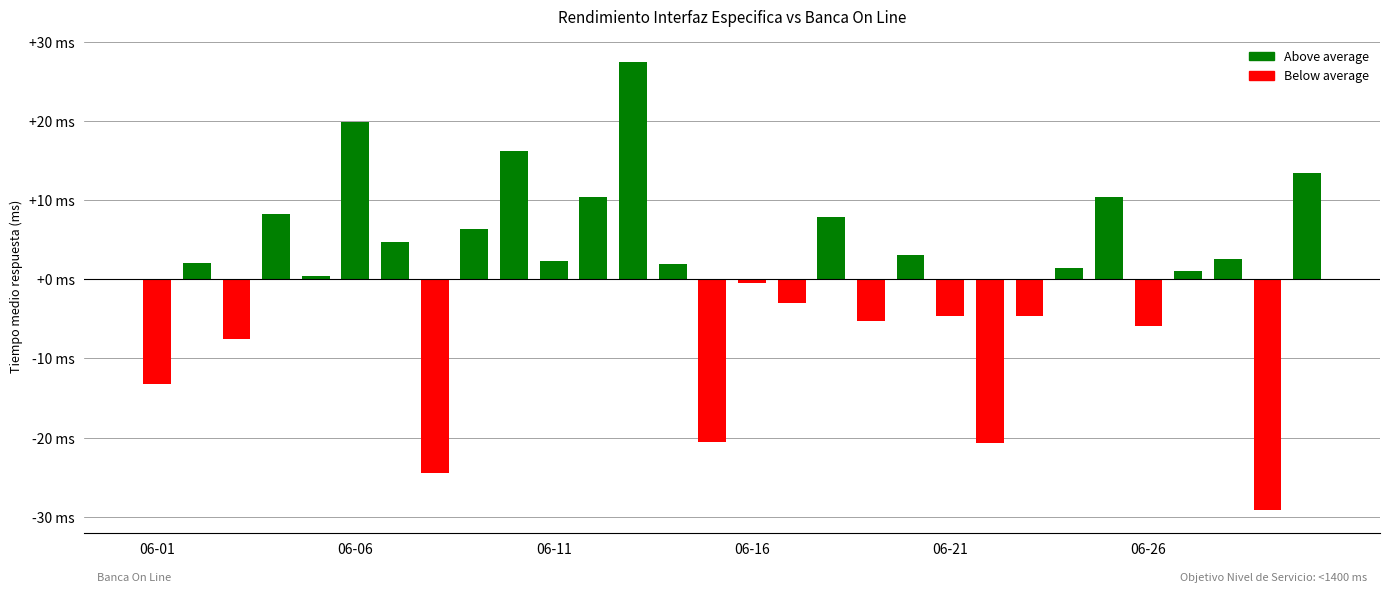

Does the chart contain any negative values?

Yes